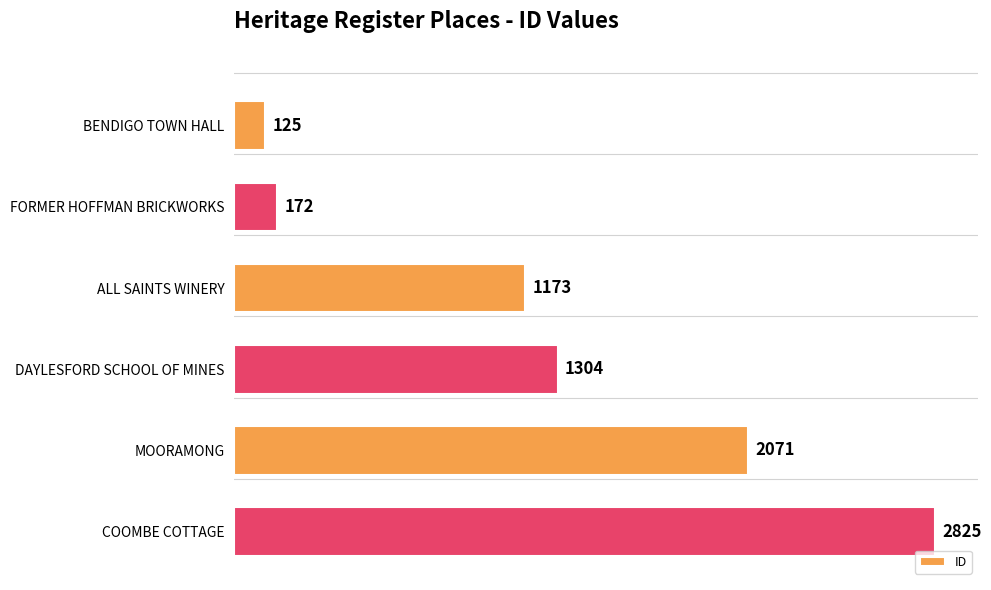

Reading top to bottom, transcribe all the data shown in this chart.

BENDIGO TOWN HALL=125	FORMER HOFFMAN BRICKWORKS=172	ALL SAINTS WINERY=1173	DAYLESFORD SCHOOL OF MINES=1304	MOORAMONG=2071	COOMBE COTTAGE=2825